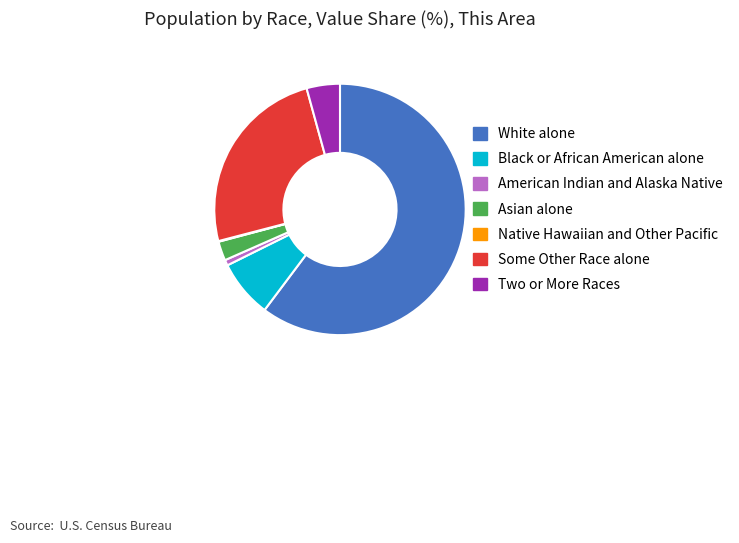

What is the ratio of the value at Some Other Race alone to the value at Two or More Races?

5.8